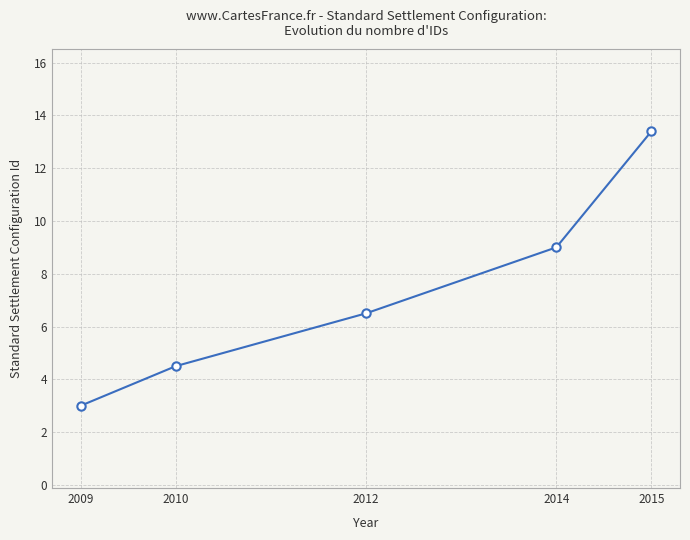

What is the approximate value at 2014?

9.0